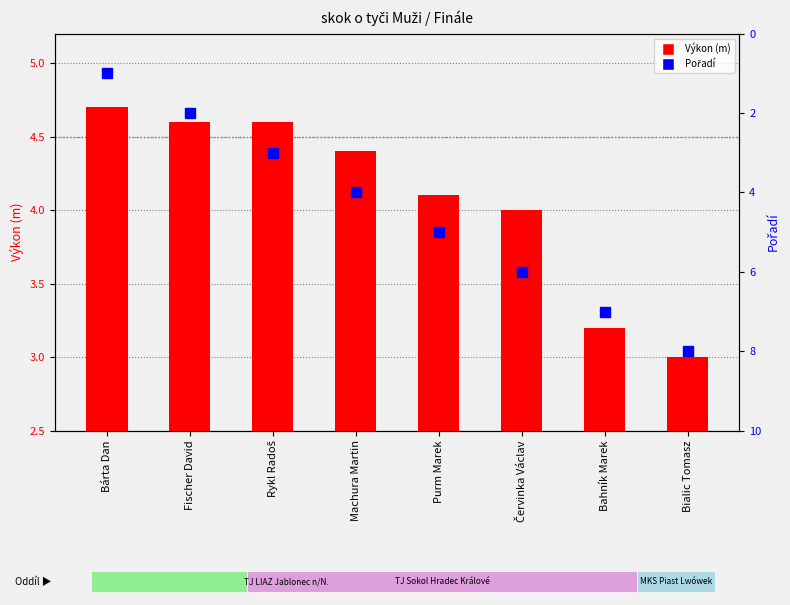

What is the difference between the highest and lowest values at Červinka Václav?

2.0